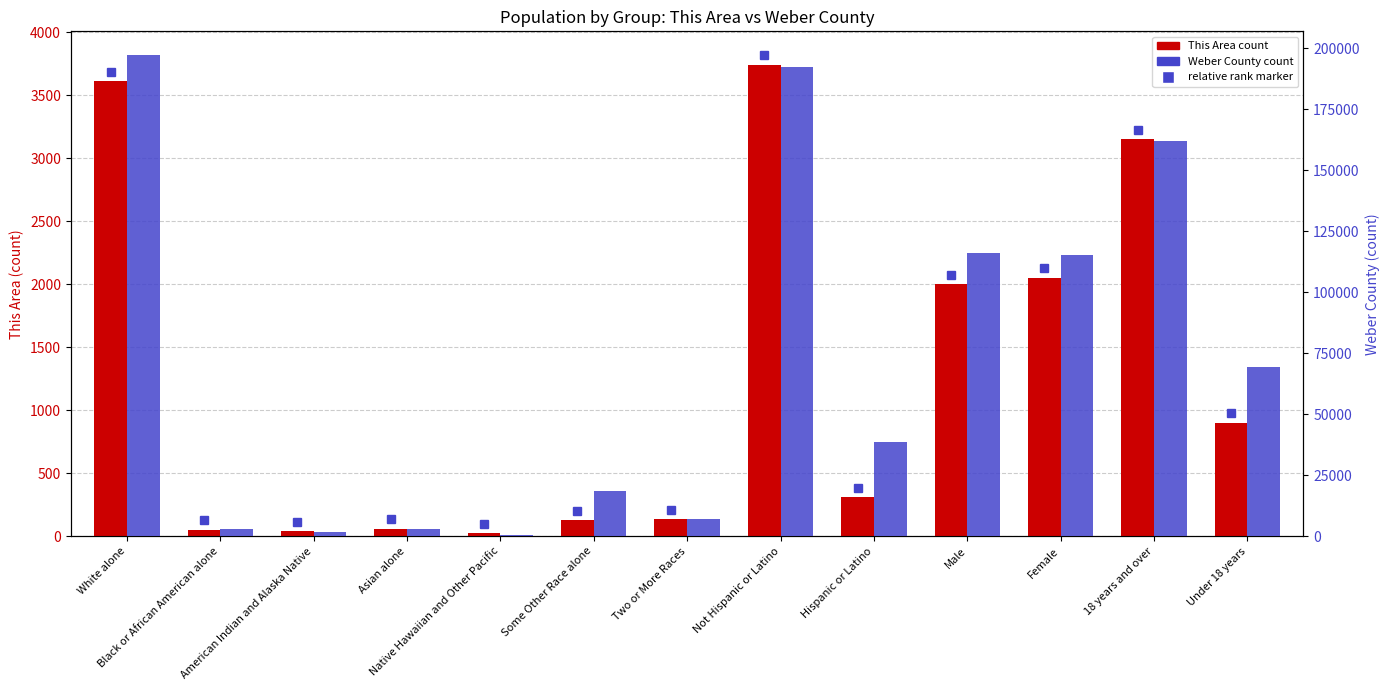

Reading left to right, extract all data points from this chart.

This Area: White alone=3614	Black or African American alone=52	American Indian and Alaska Native=39	Asian alone=60	Native Hawaiian and Other Pacific=25	Some Other Race alone=127	Two or More Races=137	Not Hispanic or Latino=3743	Hispanic or Latino=311	Male=2003	Female=2051	18 years and over=3154	Under 18 years=900
Weber County: White alone=197101	Black or African American alone=3136	American Indian and Alaska Native=1902	Asian alone=2911	Native Hawaiian and Other Pacific=614	Some Other Race alone=18680	Two or More Races=6892	Not Hispanic or Latino=192525	Hispanic or Latino=38711	Male=116075	Female=115161	18 years and over=161925	Under 18 years=69311